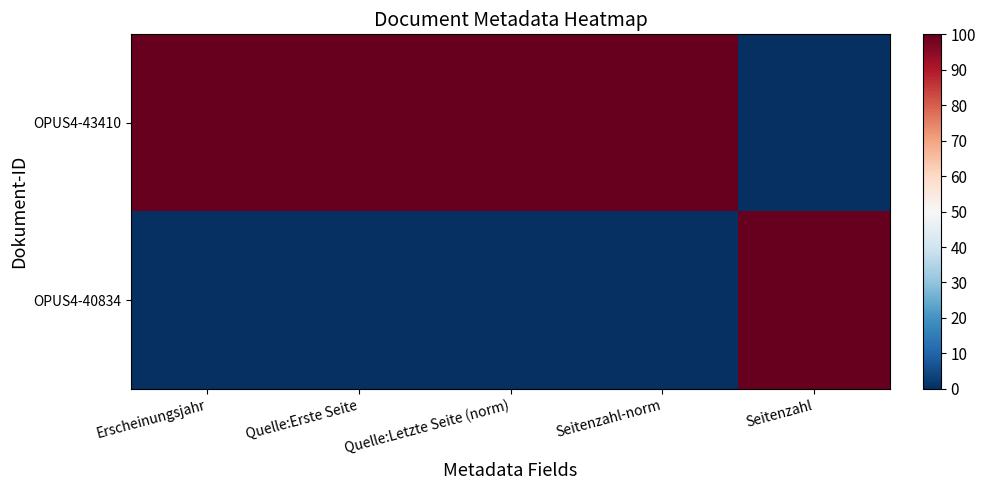

Between Seitenzahl-norm and Seitenzahl, which is larger?

Seitenzahl-norm